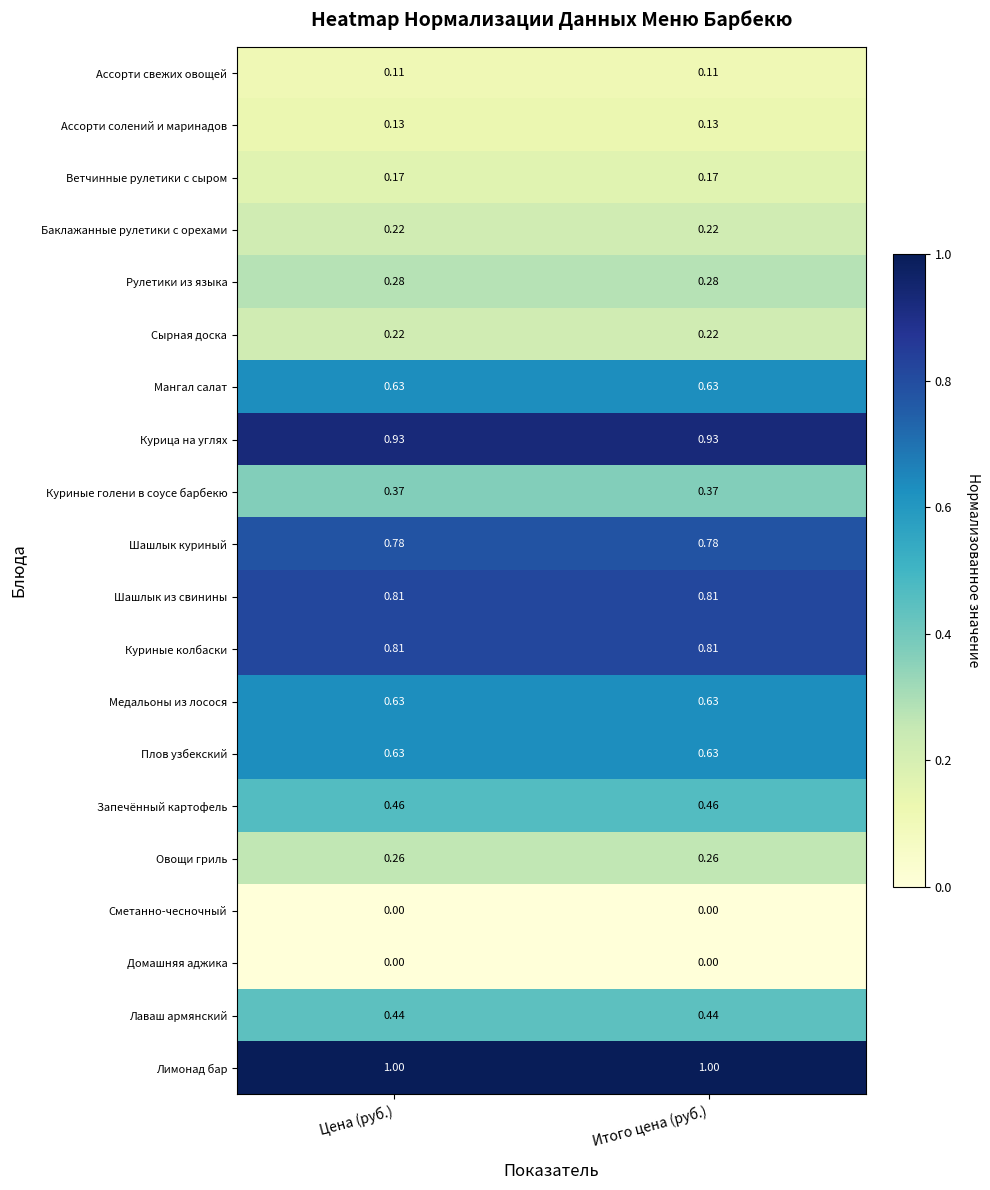

Which series has the largest total across all categories?

Лимонад бар